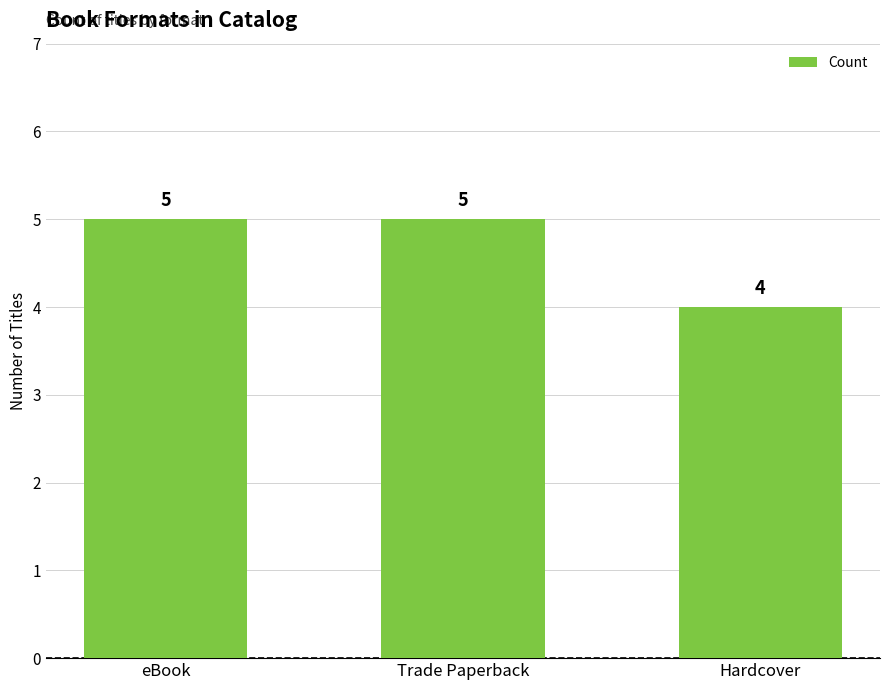

Read the value at Trade Paperback.

5